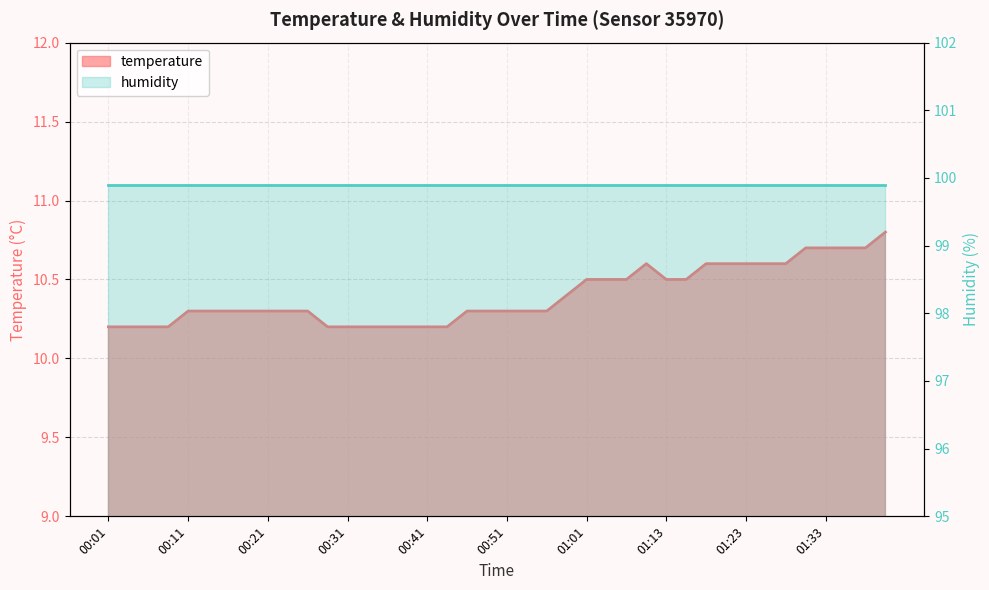

How many interior local peaks (higher than both neighbors) does the data have?

1